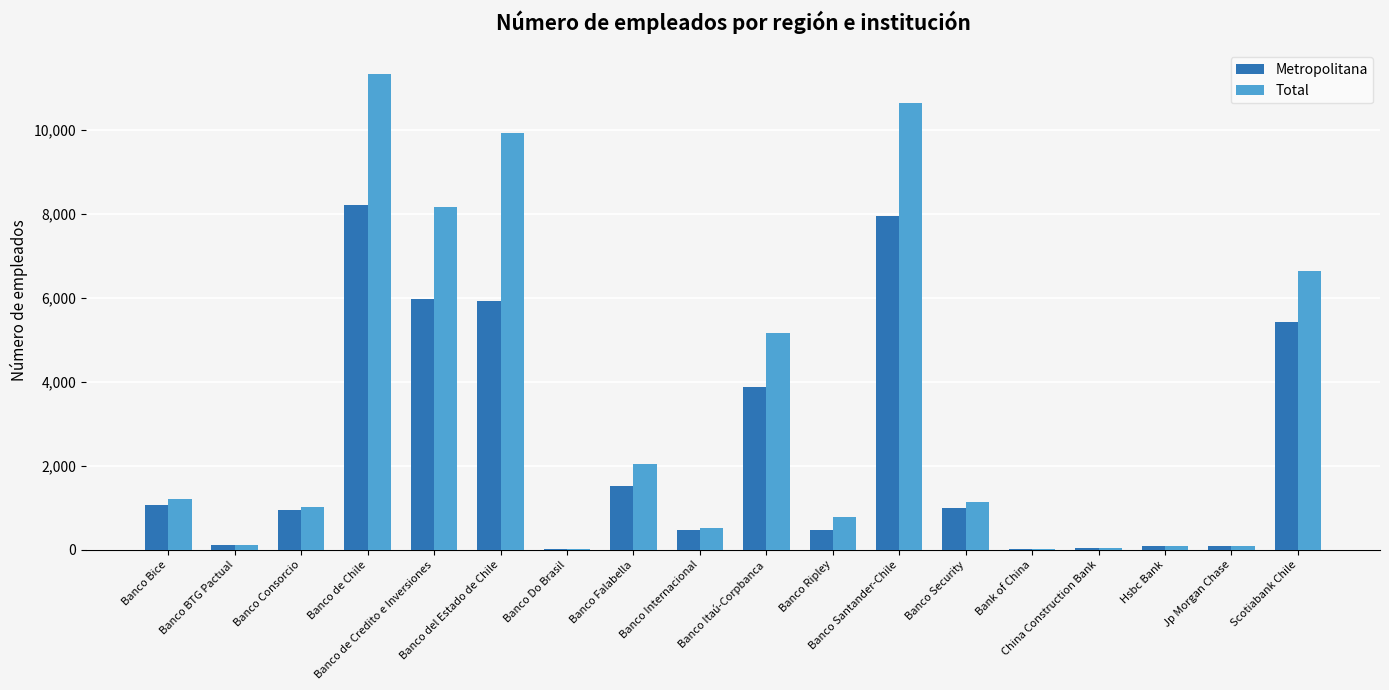

Which series changed the most between Banco de Chile and Banco de Credito e Inversiones?

Total